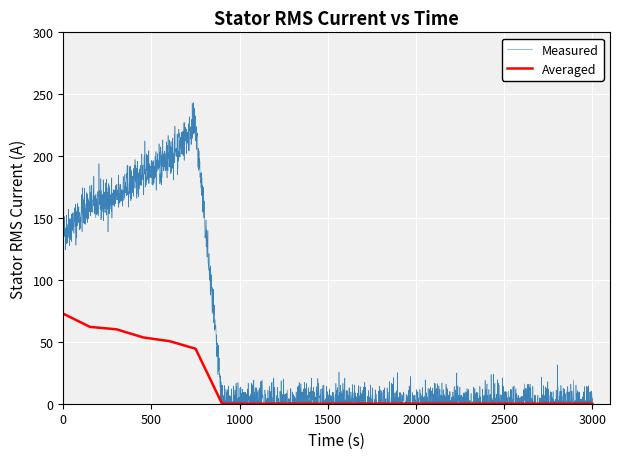

What is the maximum value for Measured?

243.3